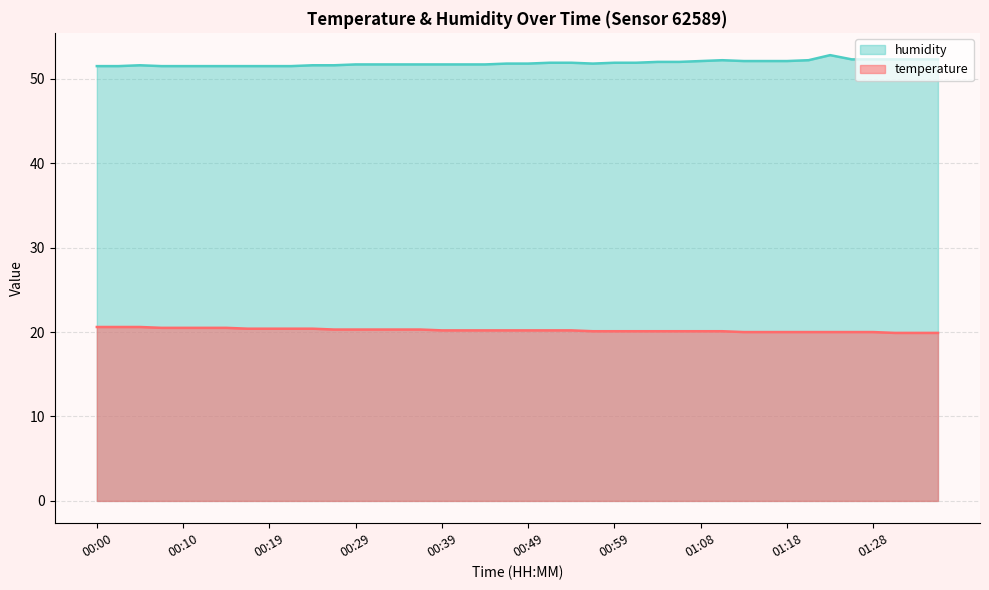

List the series in order of their peak value, lowest first.

temperature, humidity